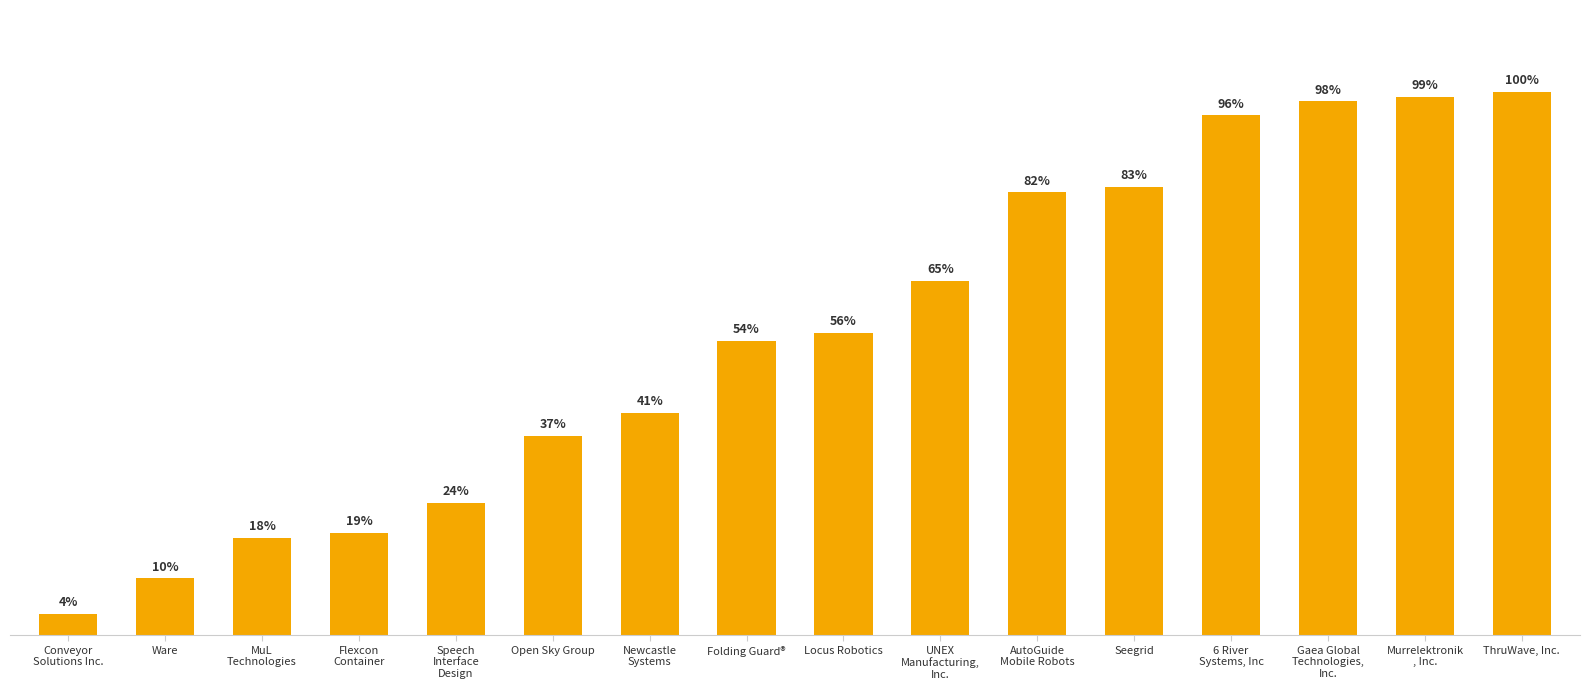

Rank the categories by value from lowest to highest.

Conveyor
Solutions Inc., Ware, MuL
Technologies, Flexcon
Container, Speech
Interface
Design, Open Sky Group, Newcastle
Systems, Folding Guard®, Locus Robotics, UNEX
Manufacturing,
Inc., AutoGuide
Mobile Robots, Seegrid, 6 River
Systems, Inc, Gaea Global
Technologies,
Inc., Murrelektronik
, Inc., ThruWave, Inc.